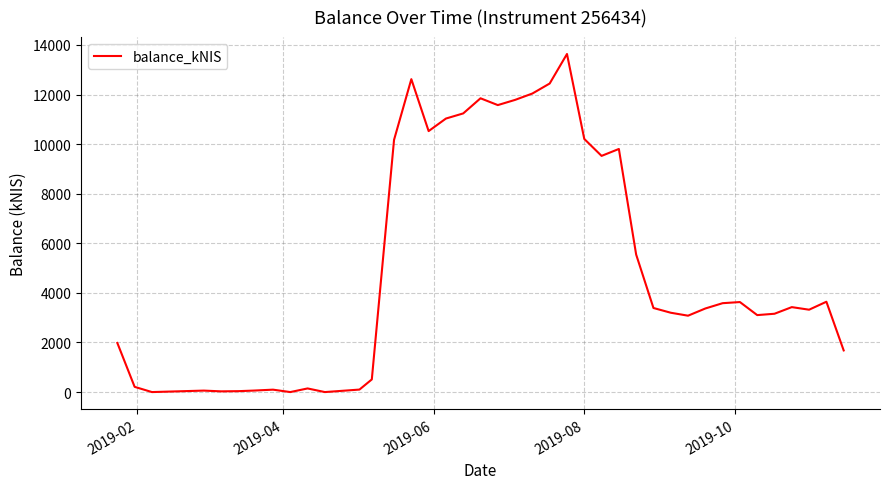

What is the average value?

5146.1